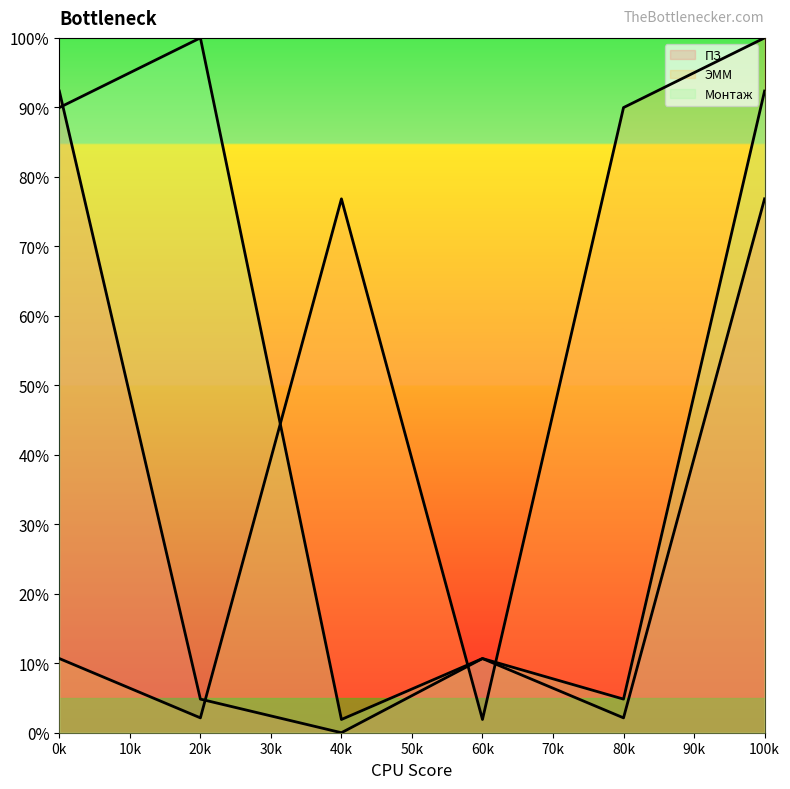

How many lines are shown in the chart?

3